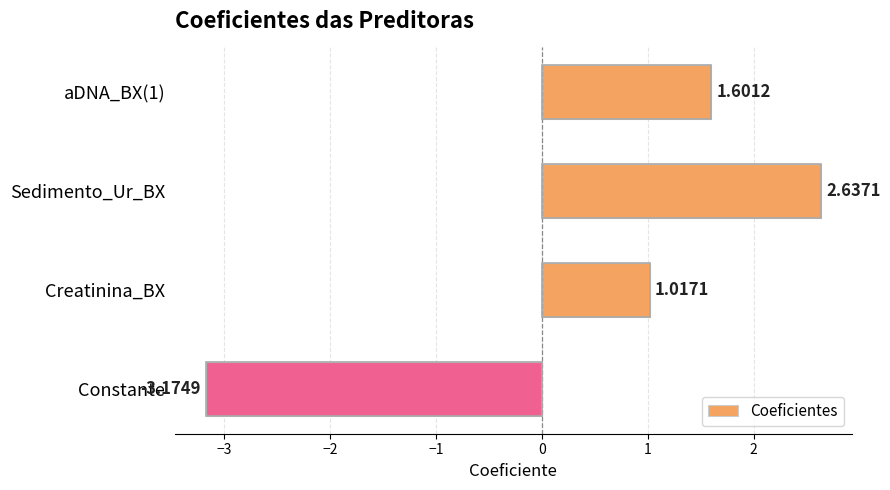

What is the average value?

0.5